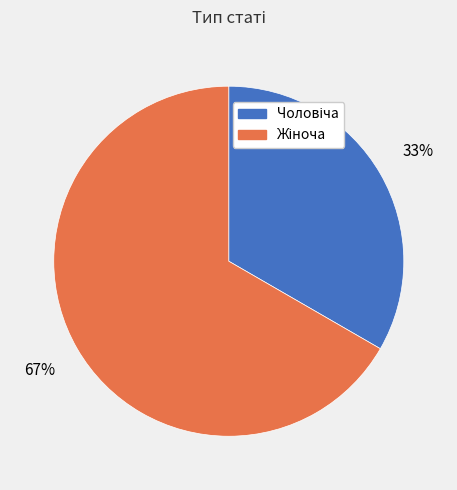

Does any single category account for the majority?

Yes